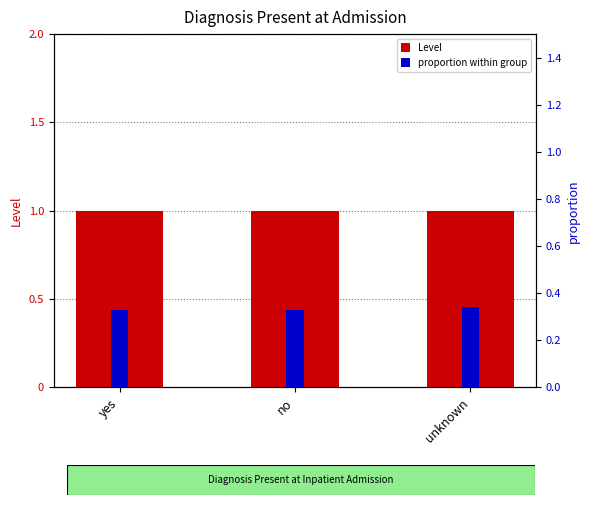

What is the value of the Level bar at the 3rd from the left?

1.0